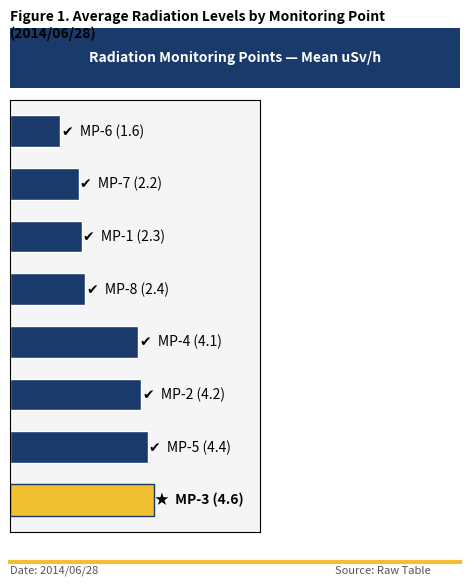

What is the sum of all values?

25.8